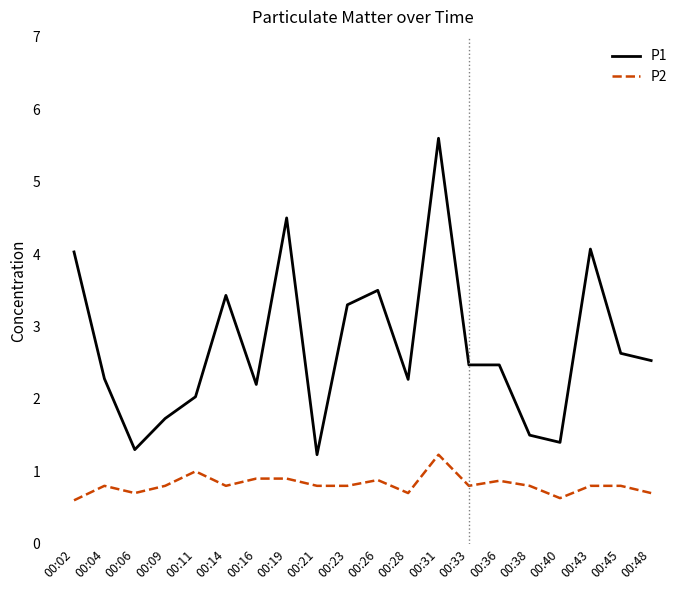

At which category is the sum across all series the highest?

00:31